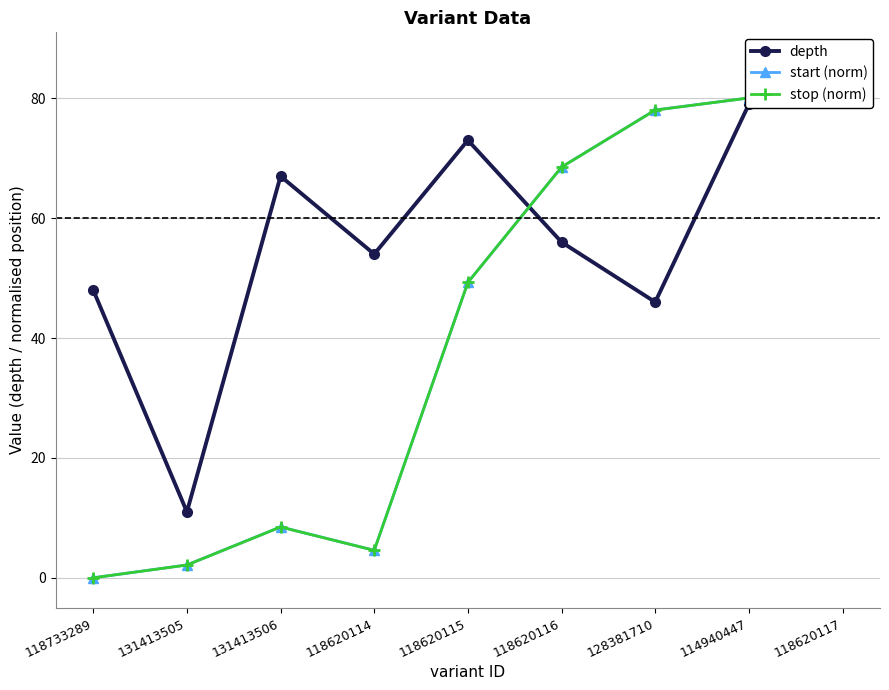

At which category is the sum across all series the highest?

118620117